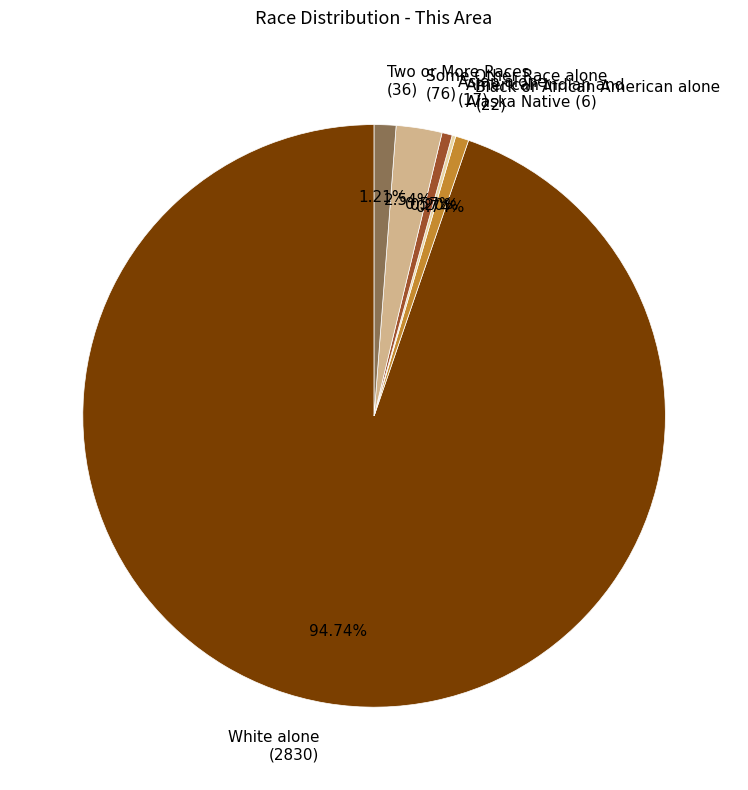

Does any single category account for the majority?

Yes